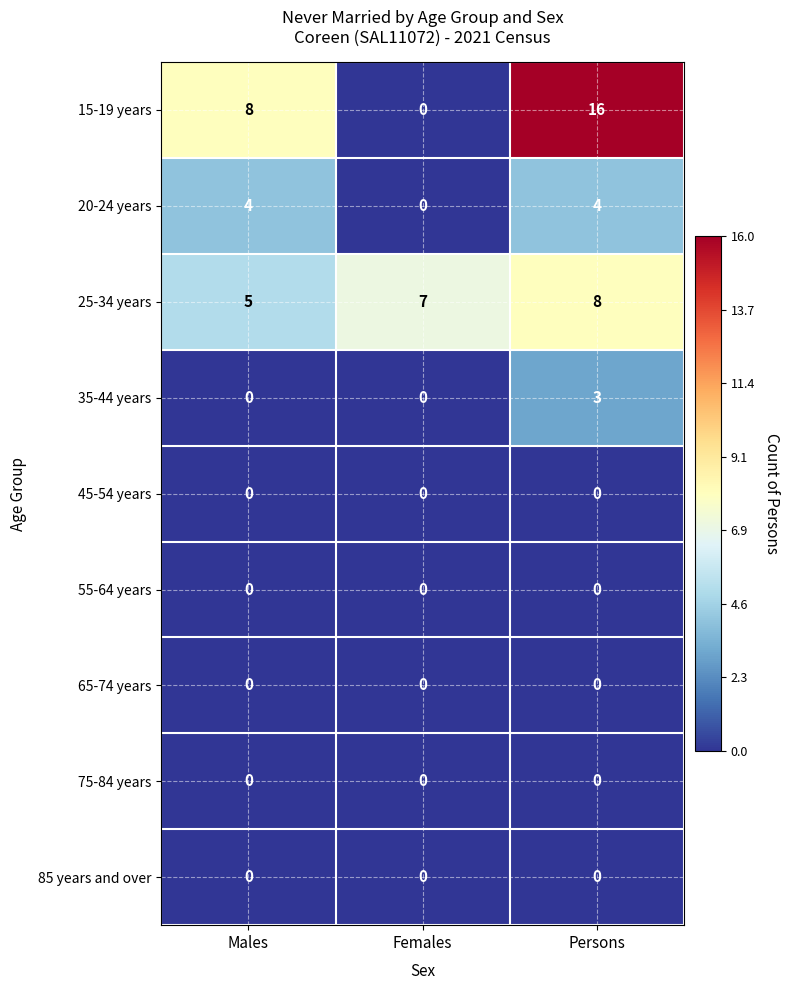

What is the average value of the 25-34 years series?

7